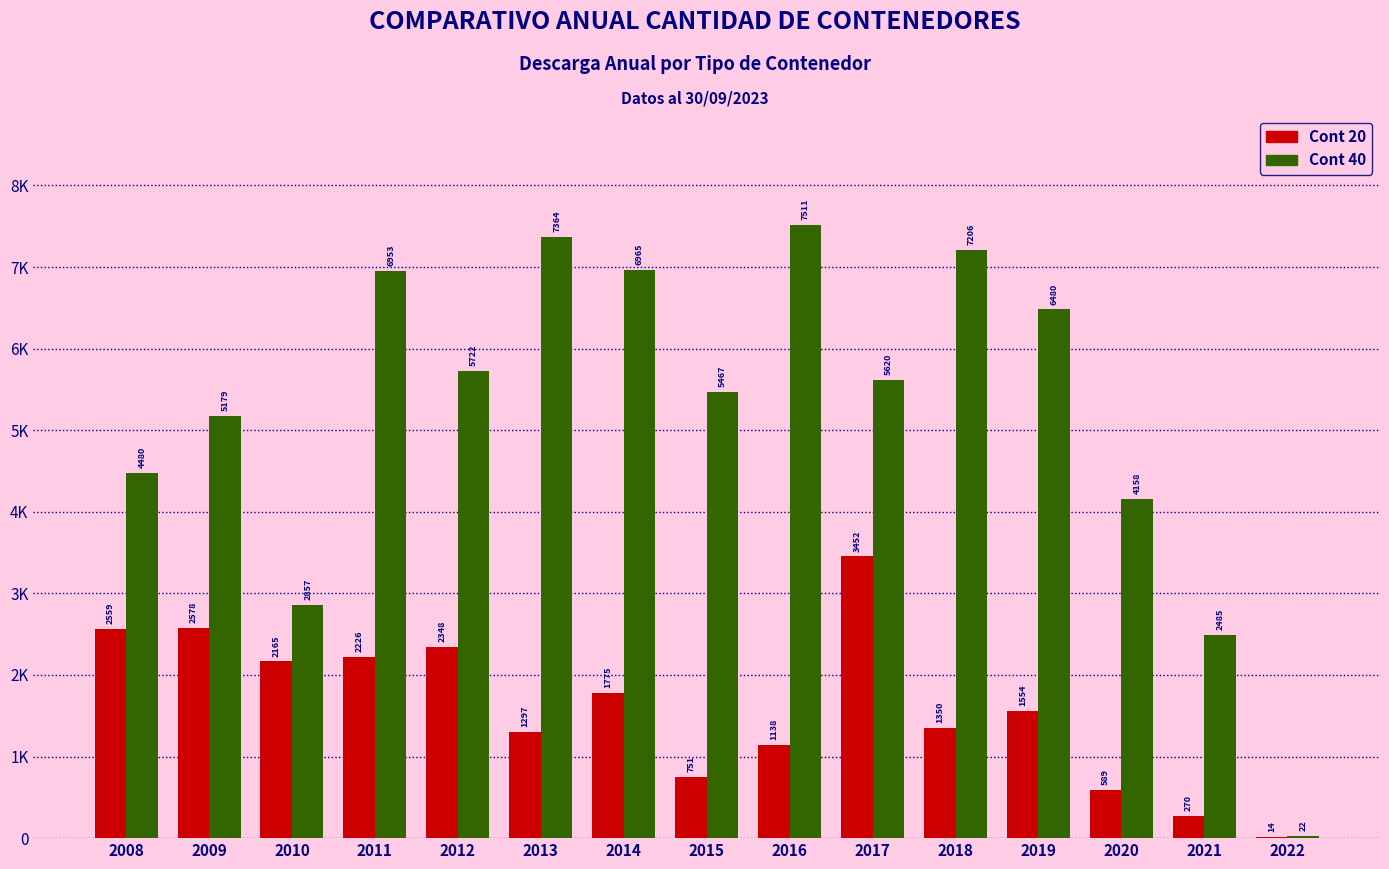

Are the bars horizontal?

No